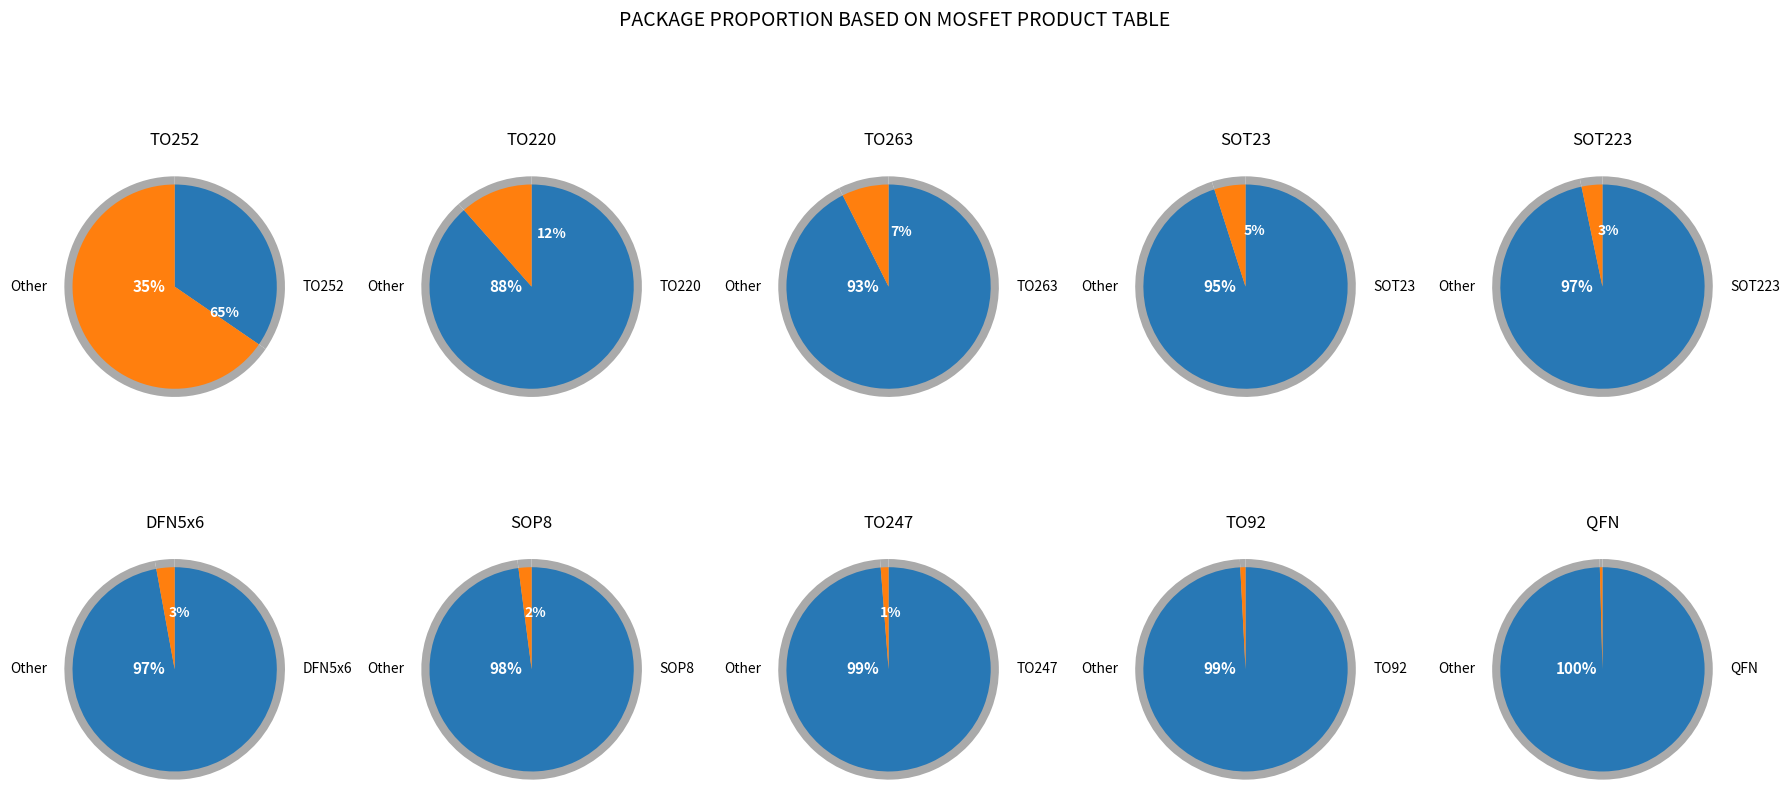

True or false: 2 accounts for 1% of the total.

False